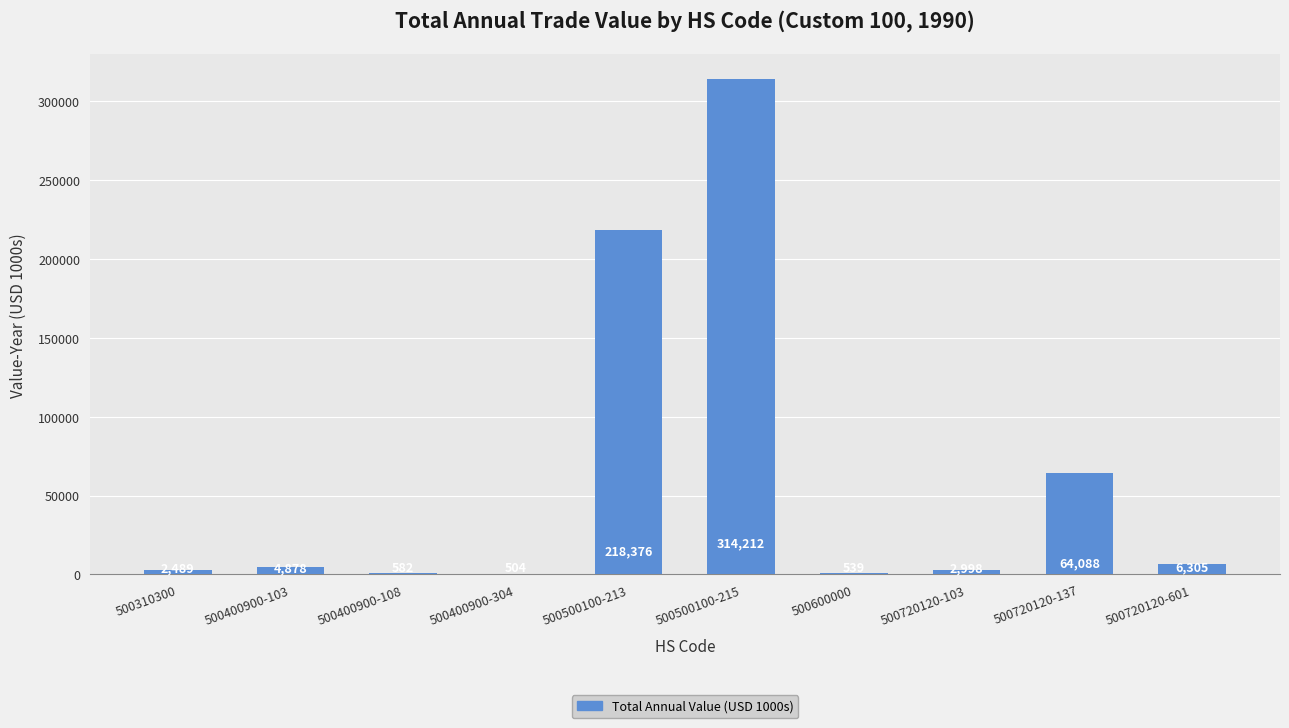

True or false: the data shows 184940 at 500500100-215.

False